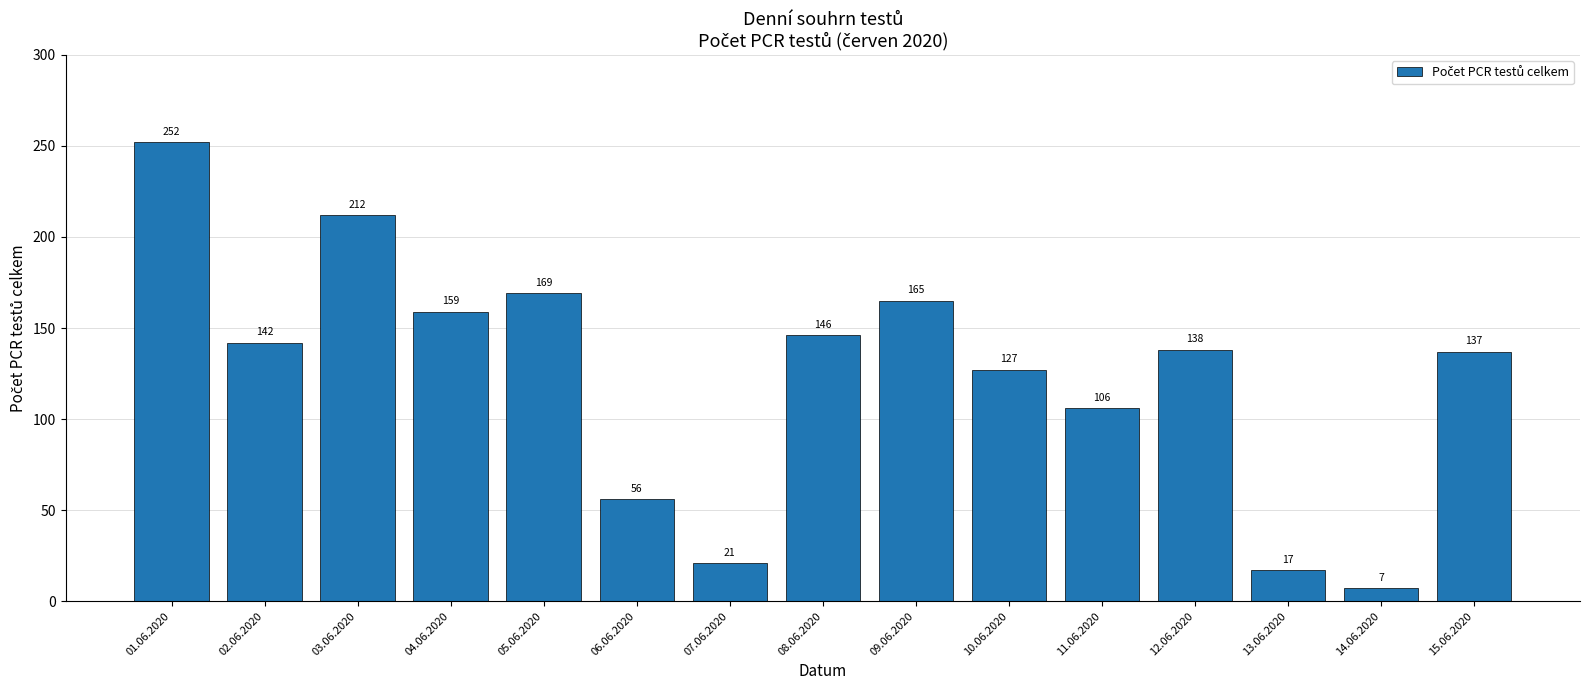

What is the average value?

124